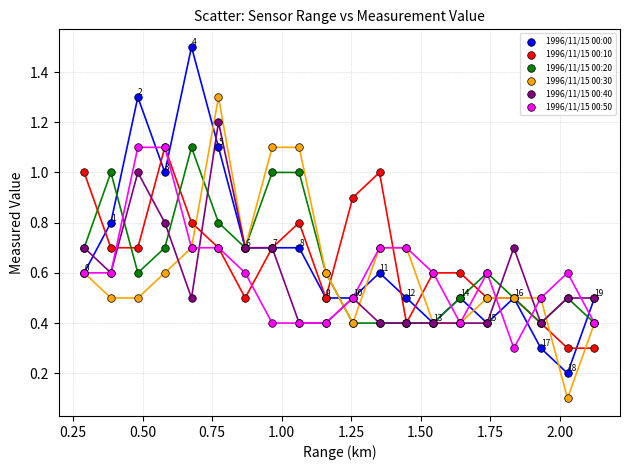

In the 1996/11/15 00:50 series, what Y value is closest to 0?

0.3